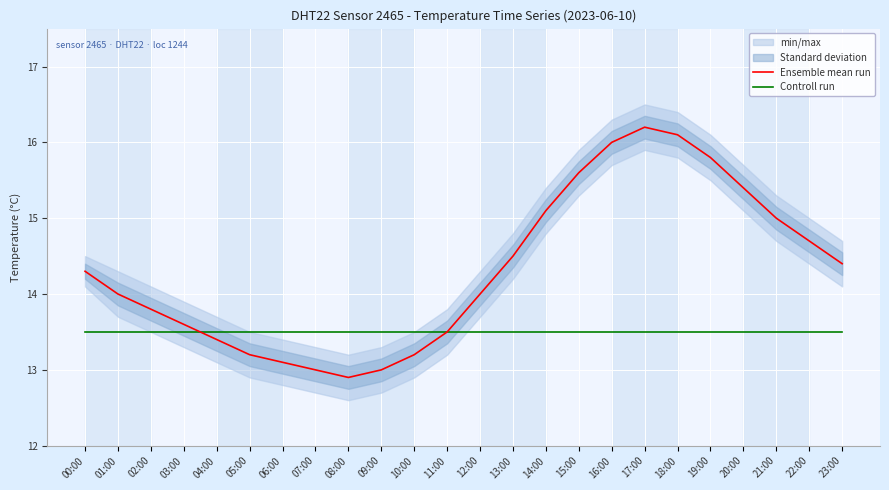

The value of Ensemble mean run at 10:00 is 4.4. True or false?

False